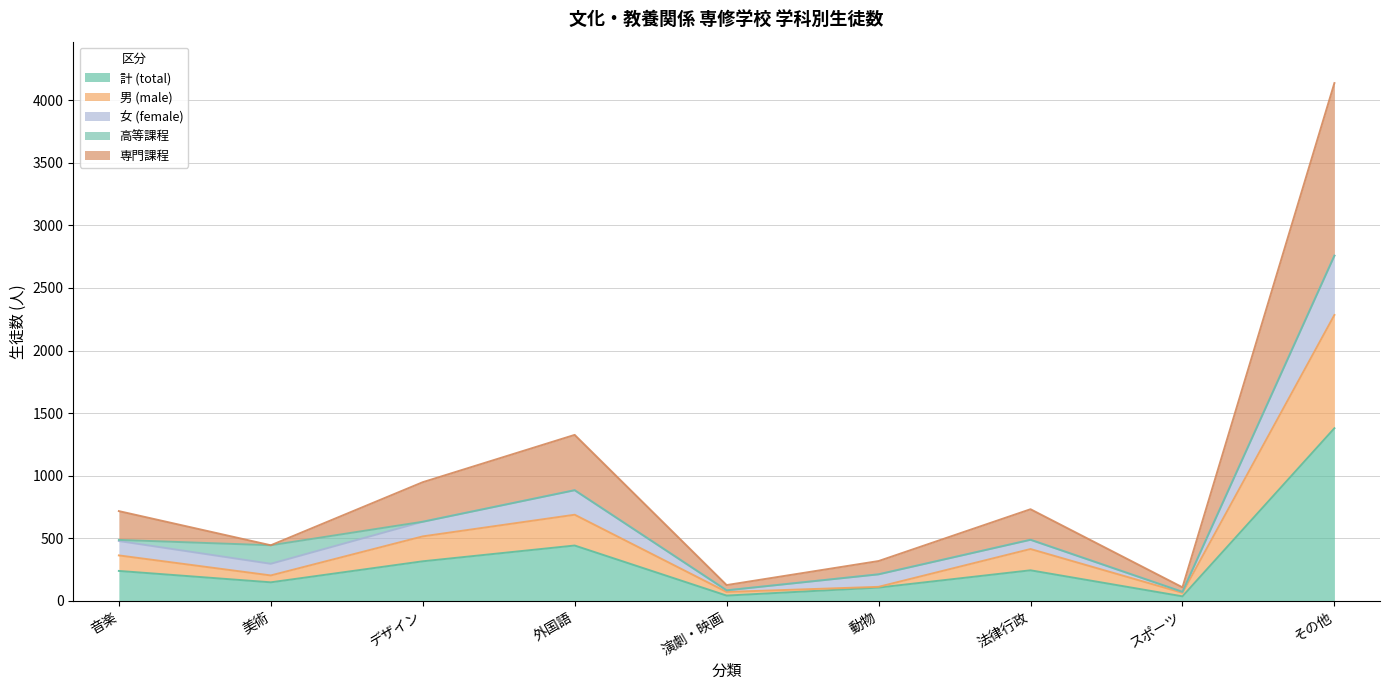

Which category has the highest value in the 計 (total) series?

その他